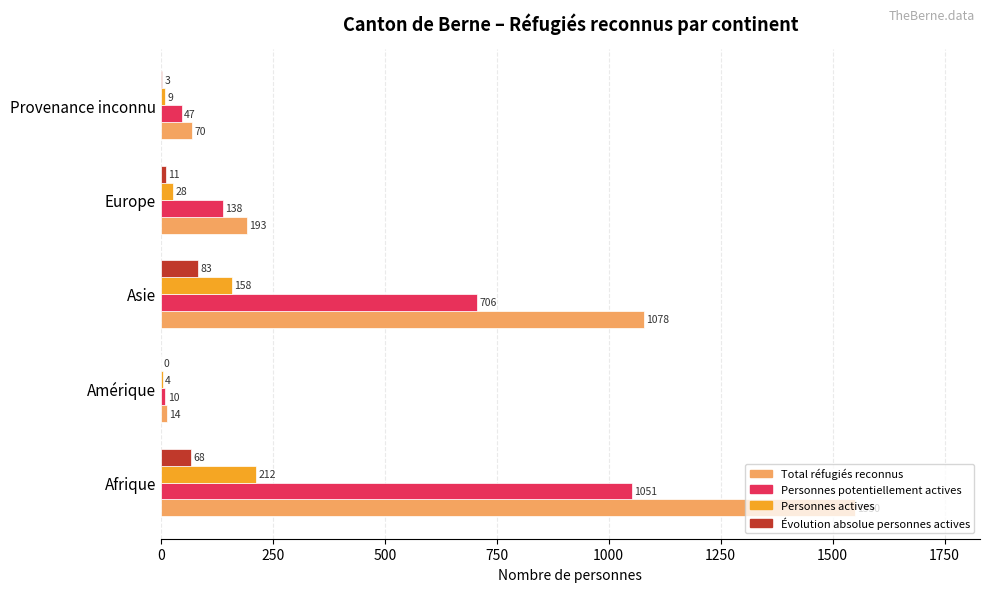

What is the total value across all series at Amérique?

28